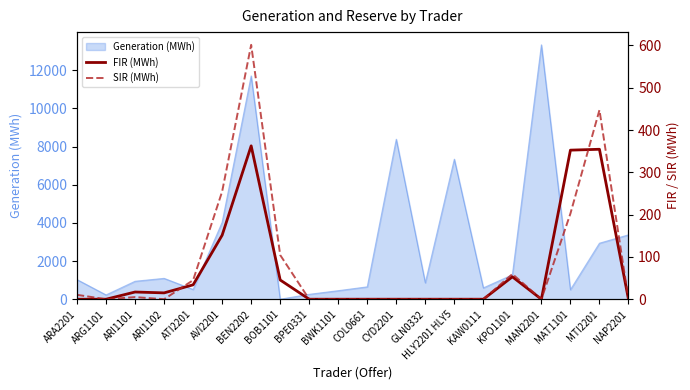

Rank the categories by FIR (MWh) value from highest to lowest.

BEN2202, MTI2201, MAT1101, AVI2201, KPO1101, BOB1101, ATI2201, ARI1101, ARI1102, ARA2201, ARG1101, BPE0331, BWK1101, COL0661, CYD2201, GLN0332, HLY2201 HLY5, KAW0111, MAN2201, NAP2201